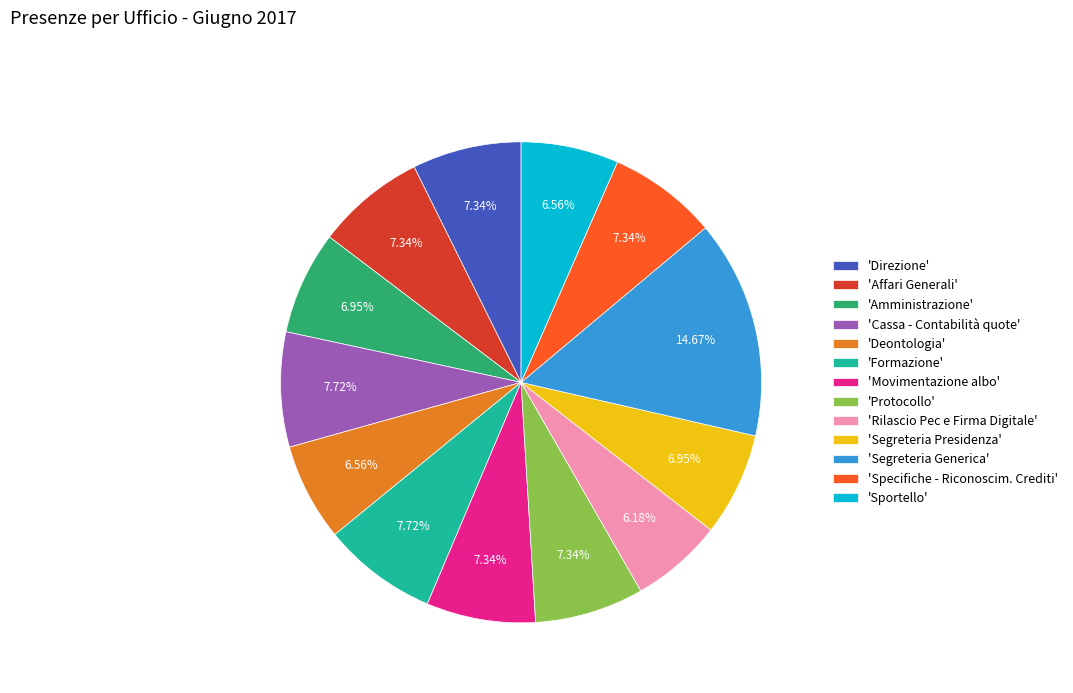

Count the number of slices in the pie.

13